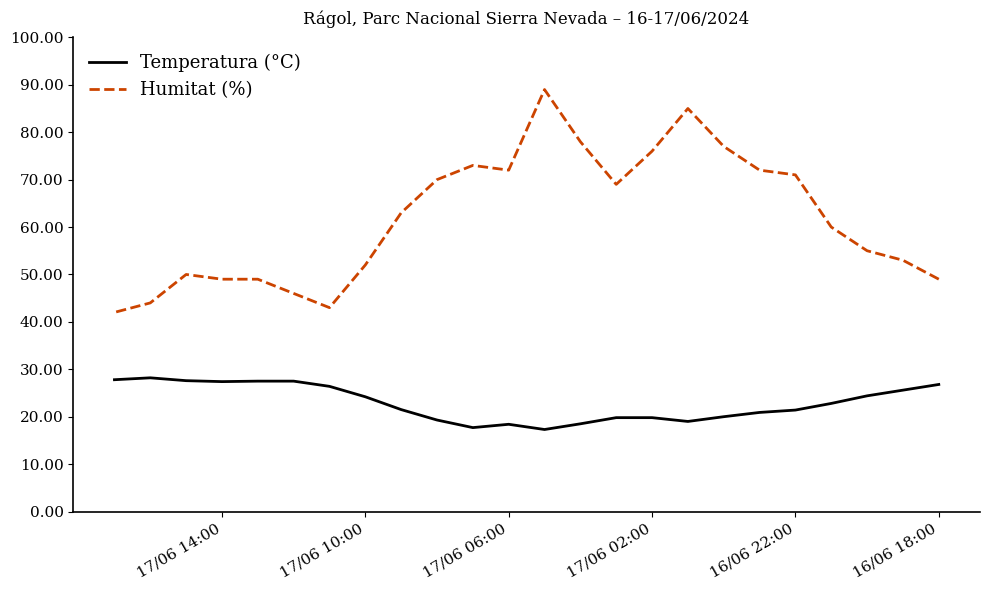

Is this an area chart (filled region under the line)?

No